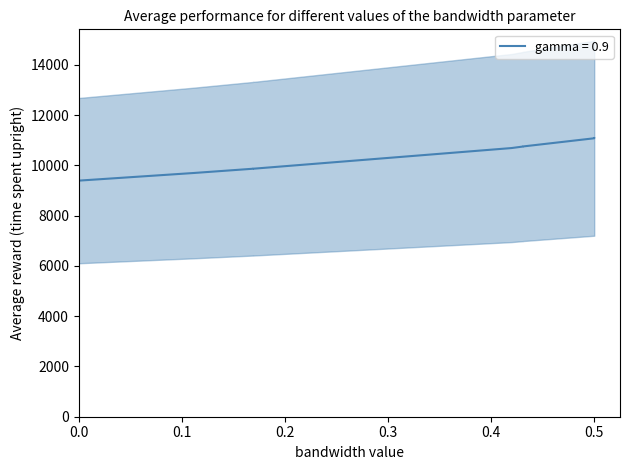

What is the value of the 10th point from the left?

11077